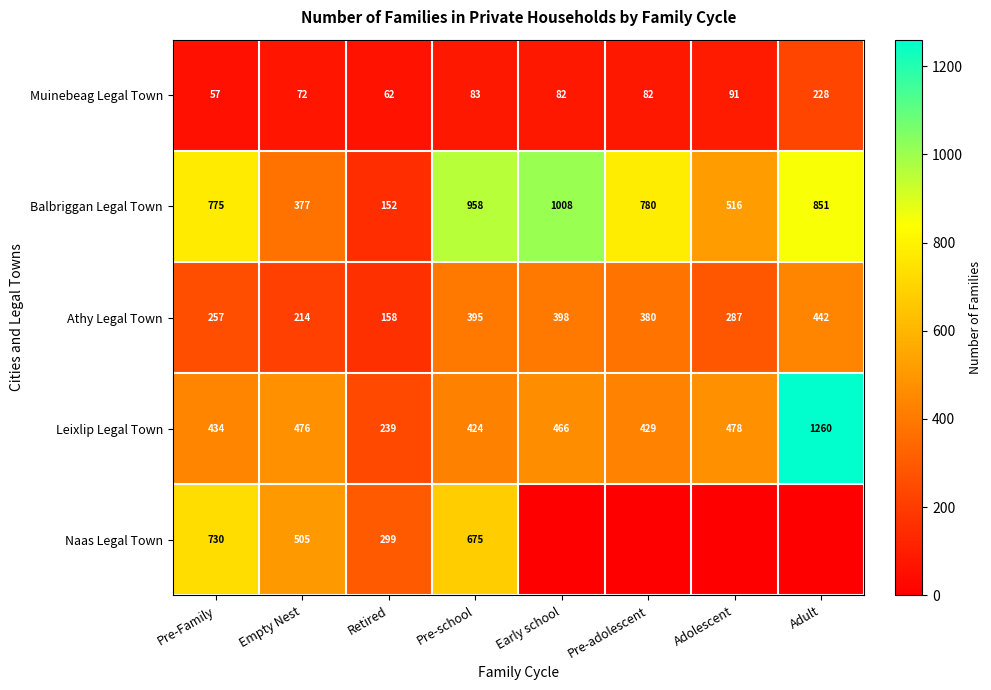

The value of Naas Legal Town at Retired is 299. True or false?

True